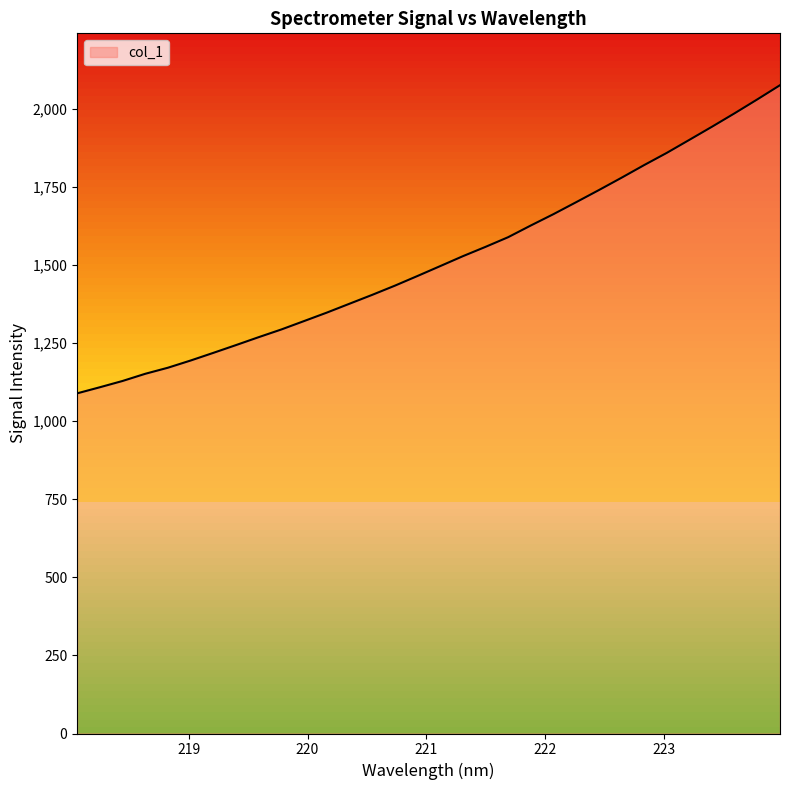

What is the greatest value displayed?

2075.8